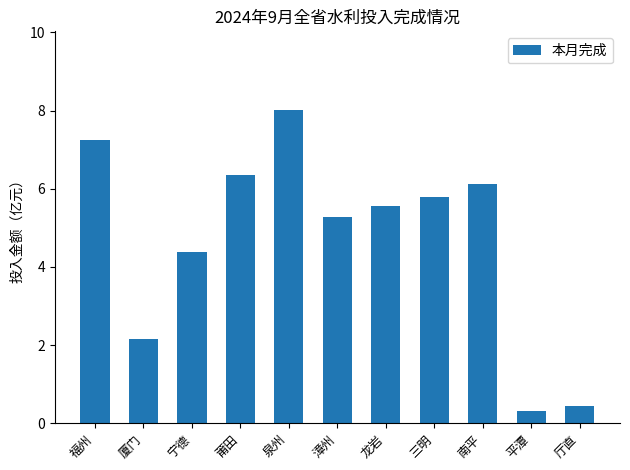

Are the bars grouped side by side (vs. stacked)?

No